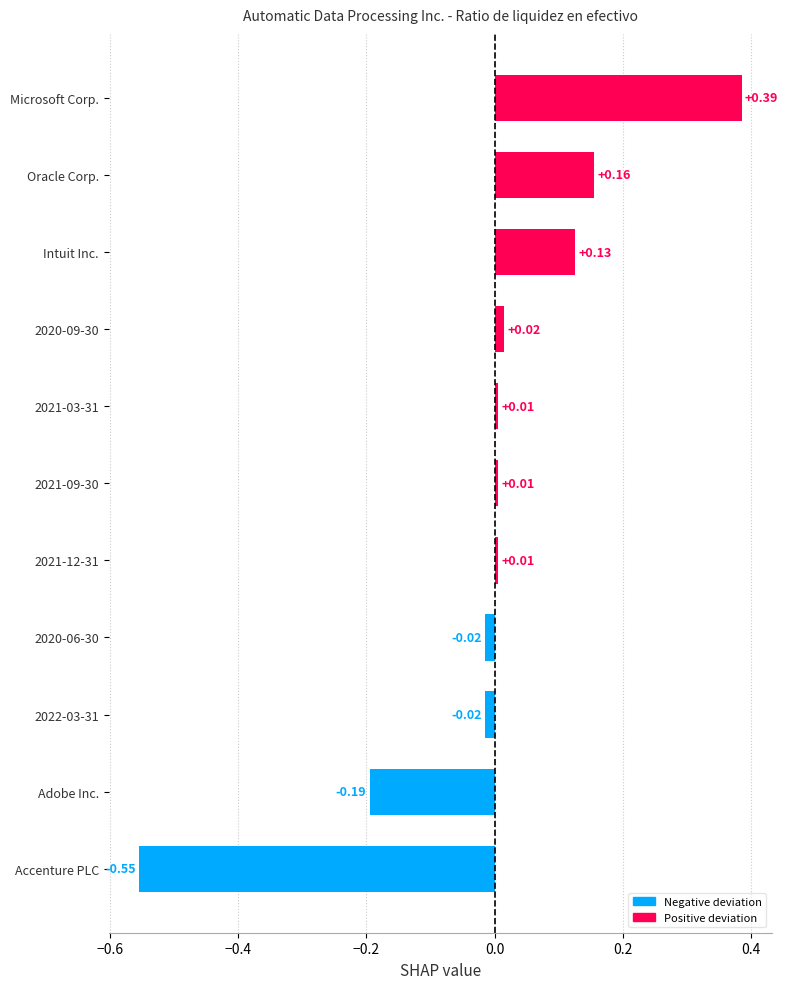

What is the change in value from 2022-03-31 to Intuit Inc.?

+0.1